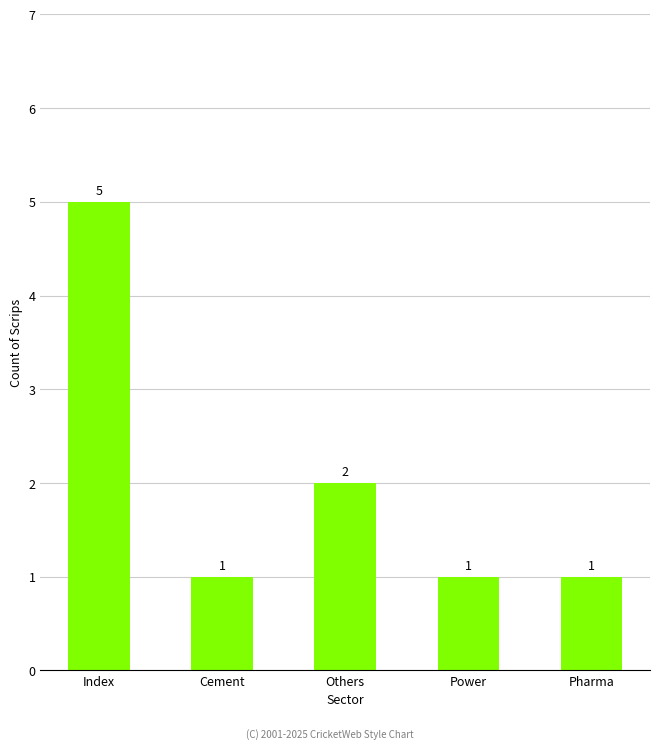

At which label is the value closest to 3?

Others